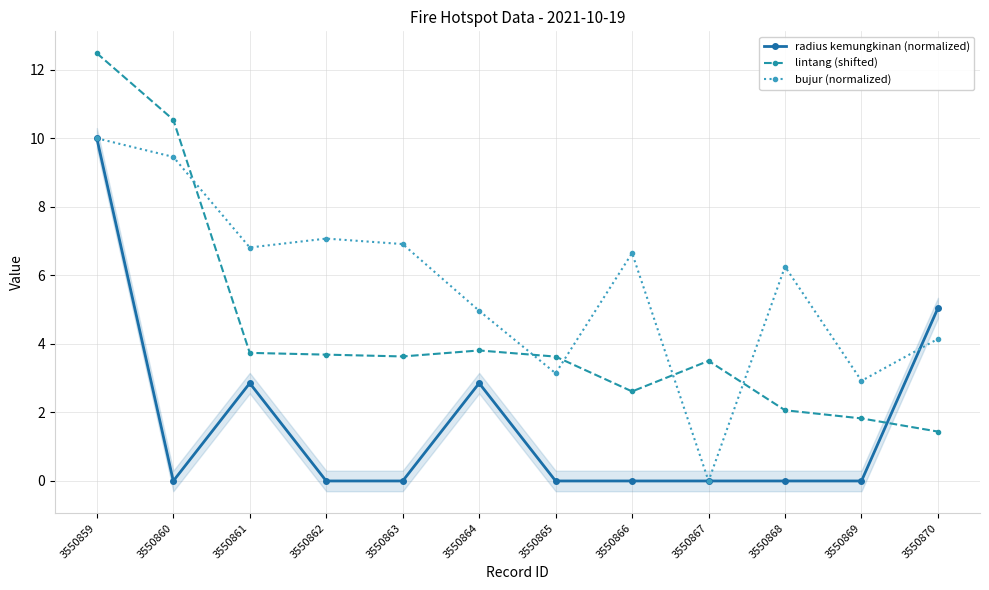

Is it true that bujur (normalized) equals 5.0 at 3550864?

True